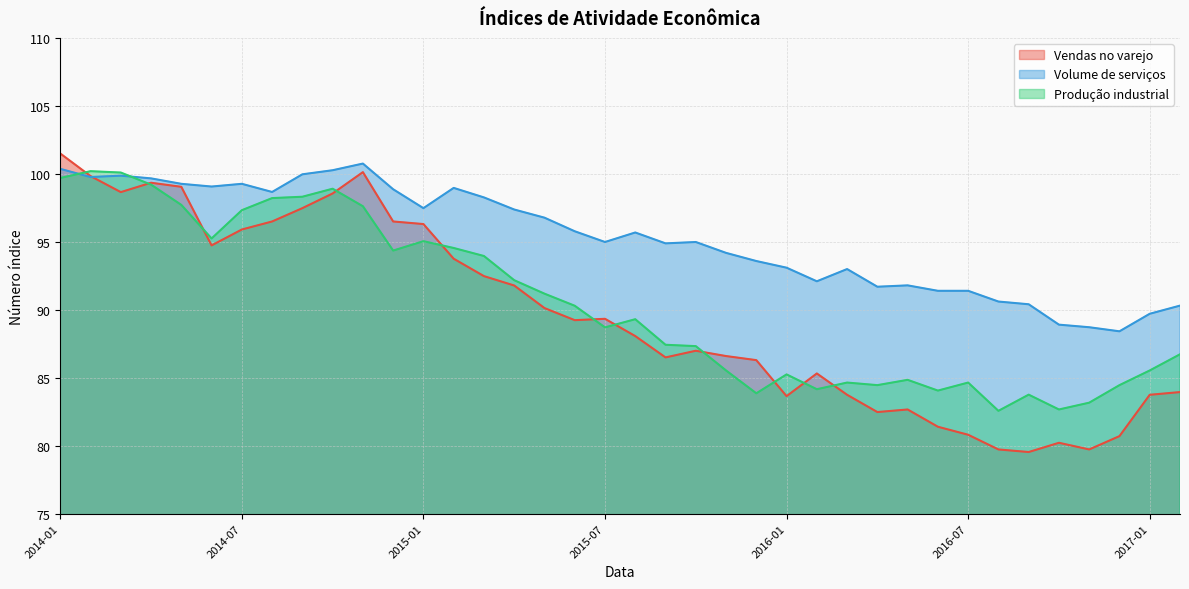

Between 2014-07 and 2015-10, which series saw the biggest shift?

Produção industrial